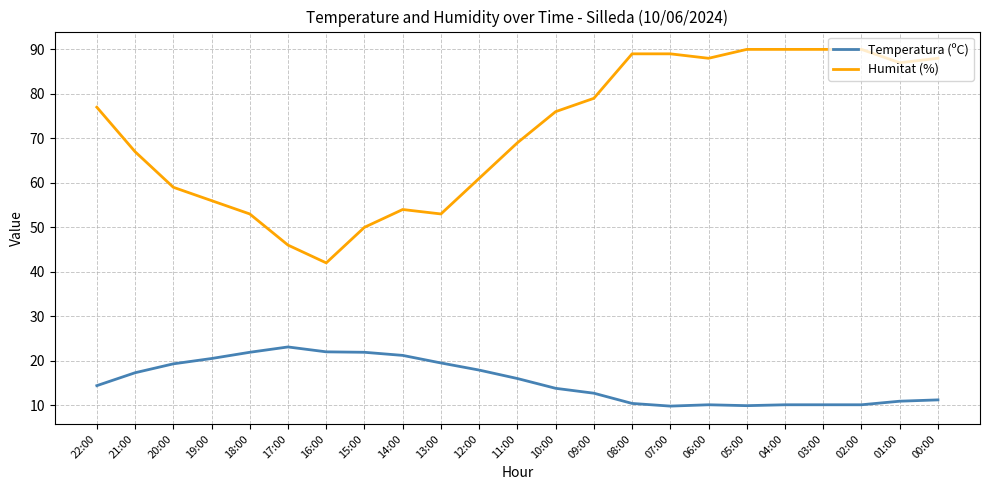

The Humitat (%) series shows 131.0 at 06:00. True or false?

False